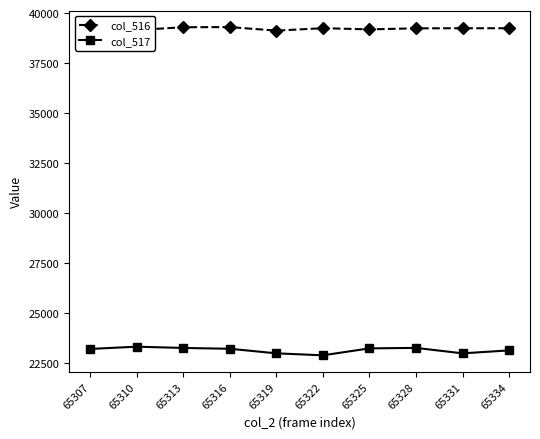

Between 65322 and 65328, which series saw the biggest shift?

col_517